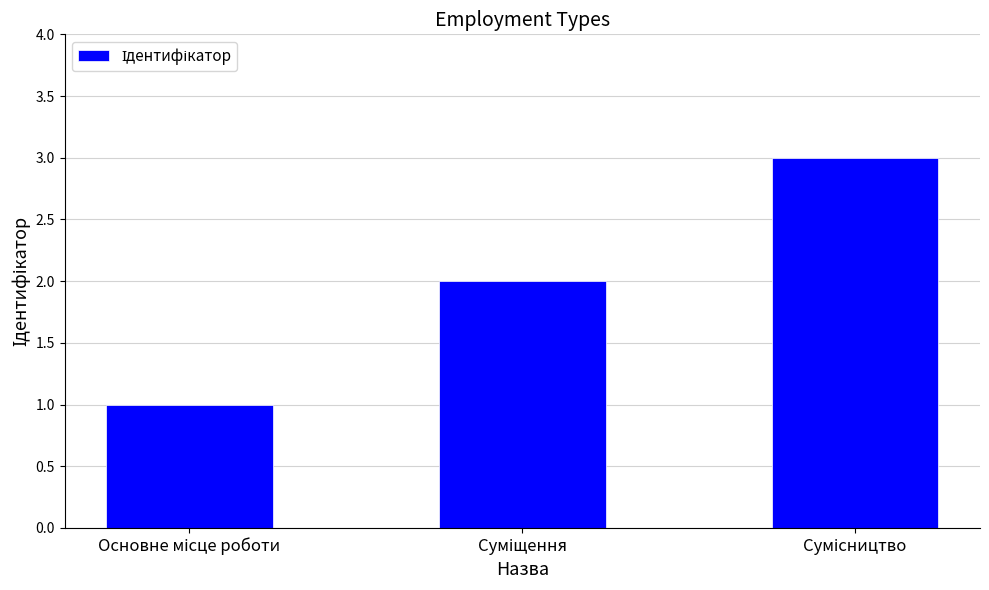

Reading left to right, extract all data points from this chart.

1	2	3